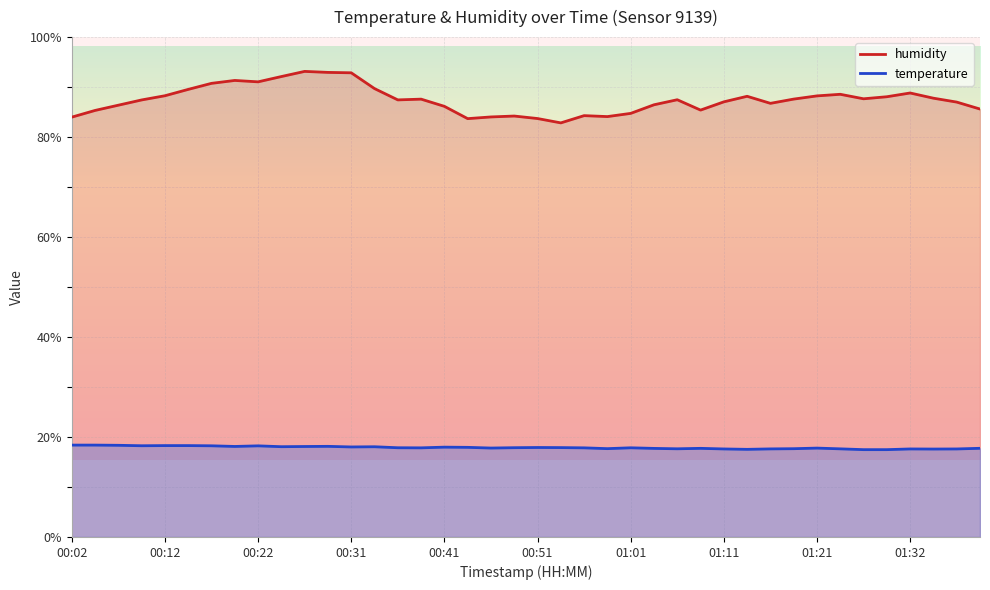

Where does the humidity series first go above 87?

00:09